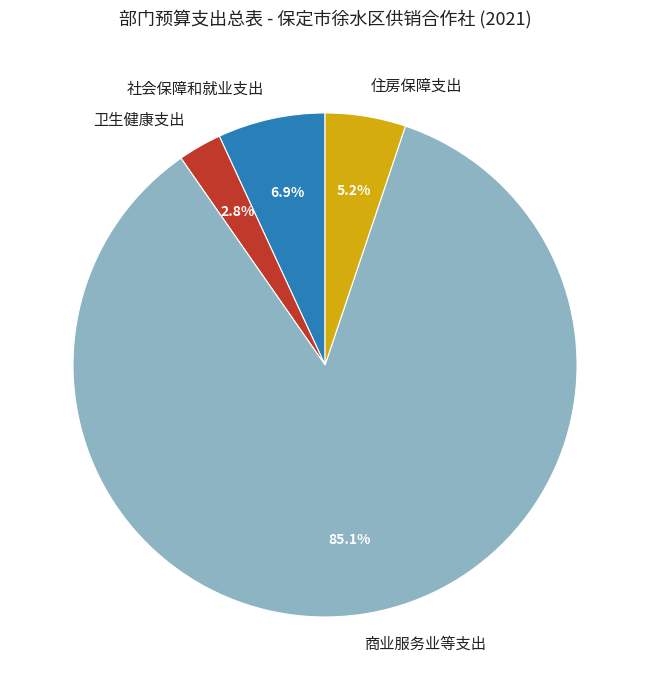

Do 住房保障支出 and 社会保障和就业支出 together represent more than half of the pie?

No